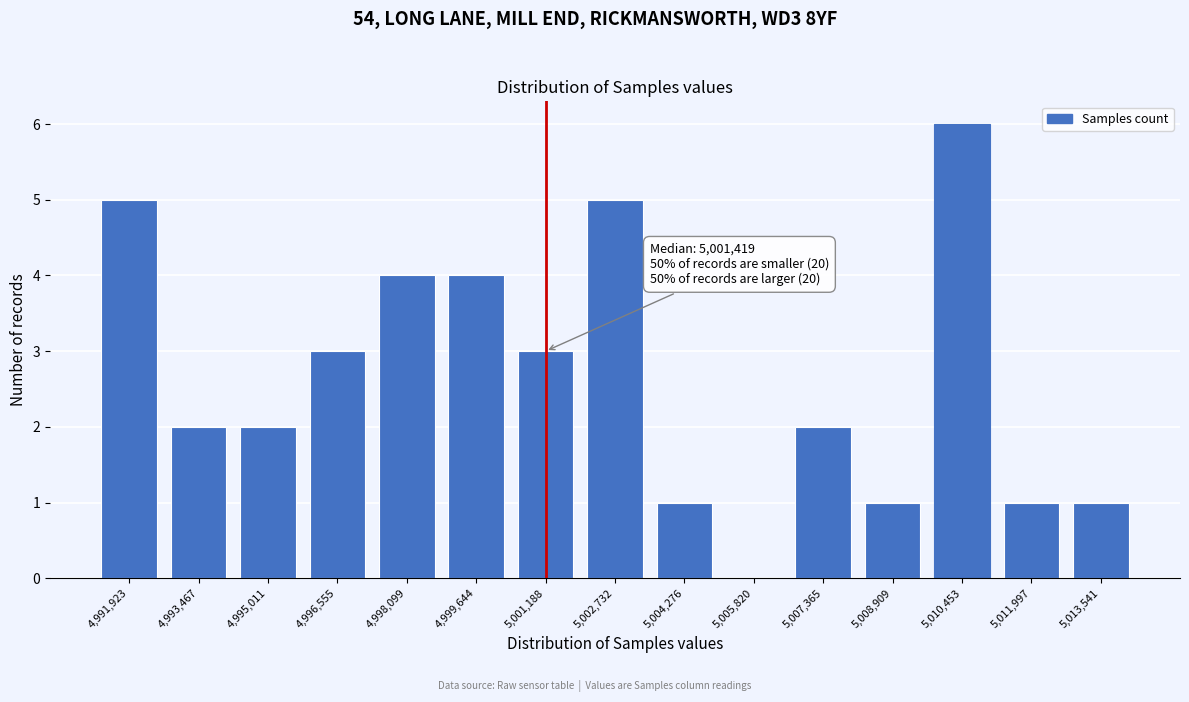

Reading left to right, transcribe all the data shown in this chart.

4,991,923=5	4,993,467=2	4,995,011=2	4,996,555=3	4,998,099=4	4,999,644=4	5,001,188=3	5,002,732=5	5,004,276=1	5,005,820=0	5,007,365=2	5,008,909=1	5,010,453=6	5,011,997=1	5,013,541=1